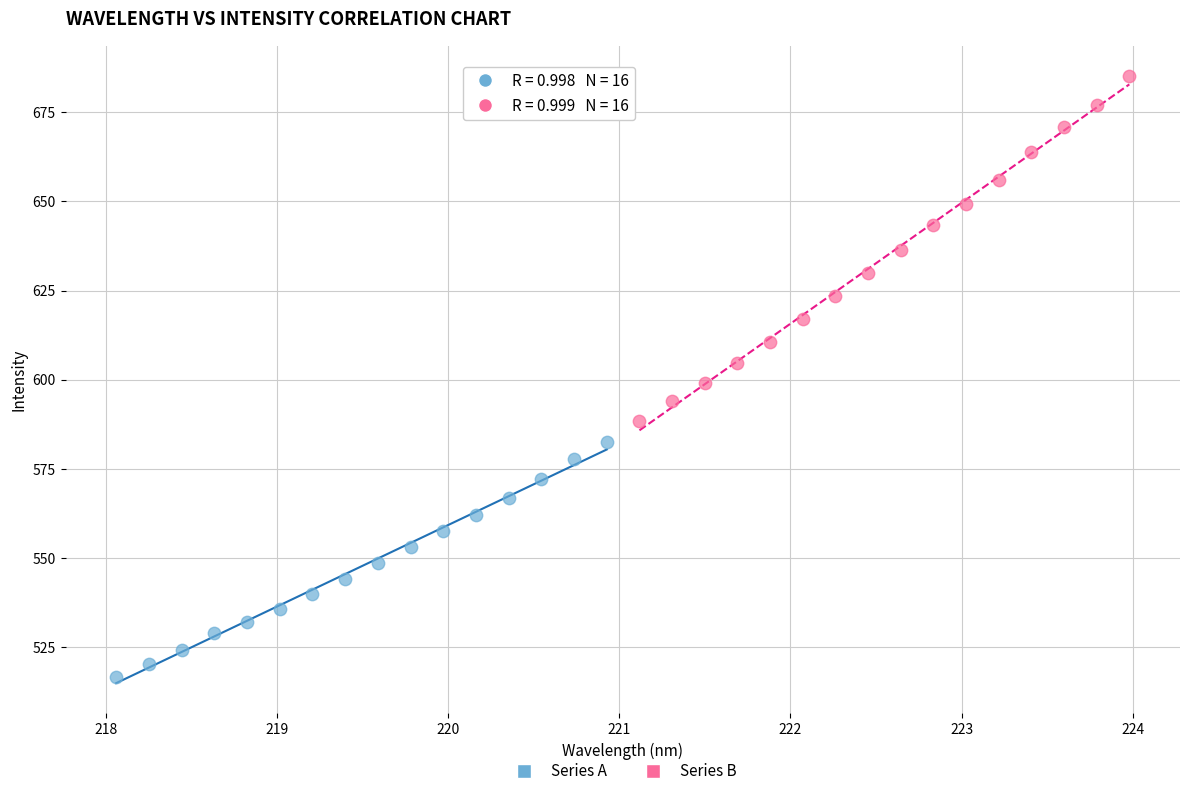

What are all the series names shown in the legend?

Series A, Series B